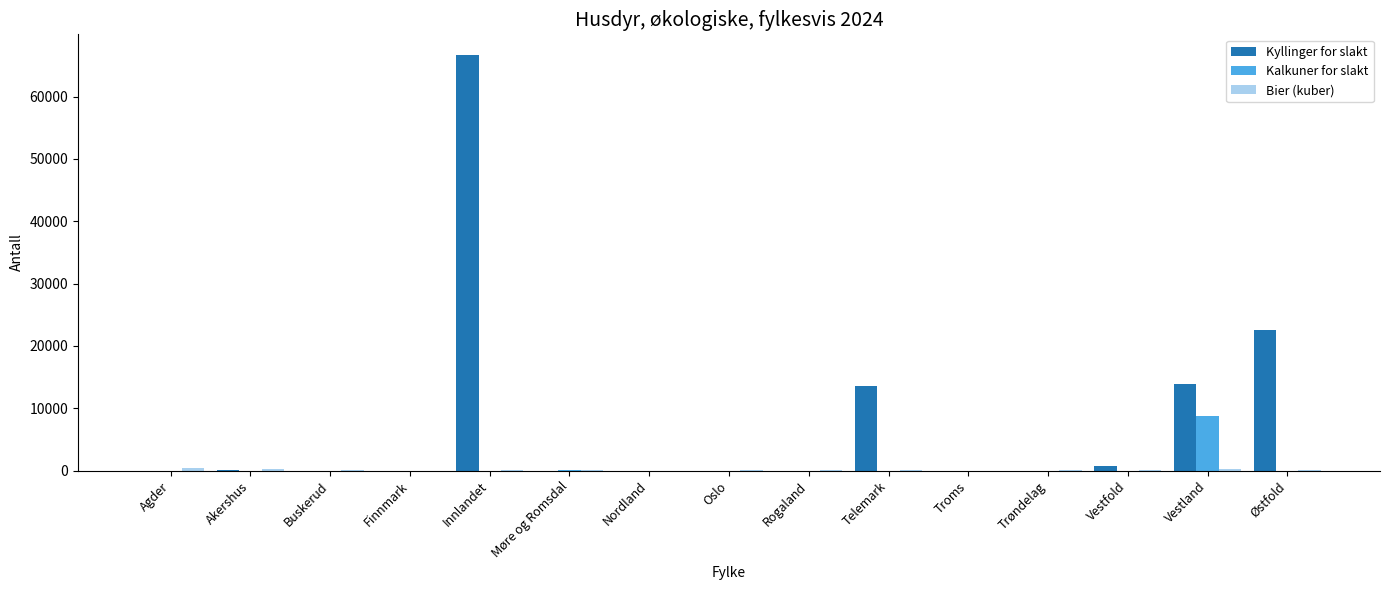

Which series changed the most between Agder and Innlandet?

Kyllinger for slakt